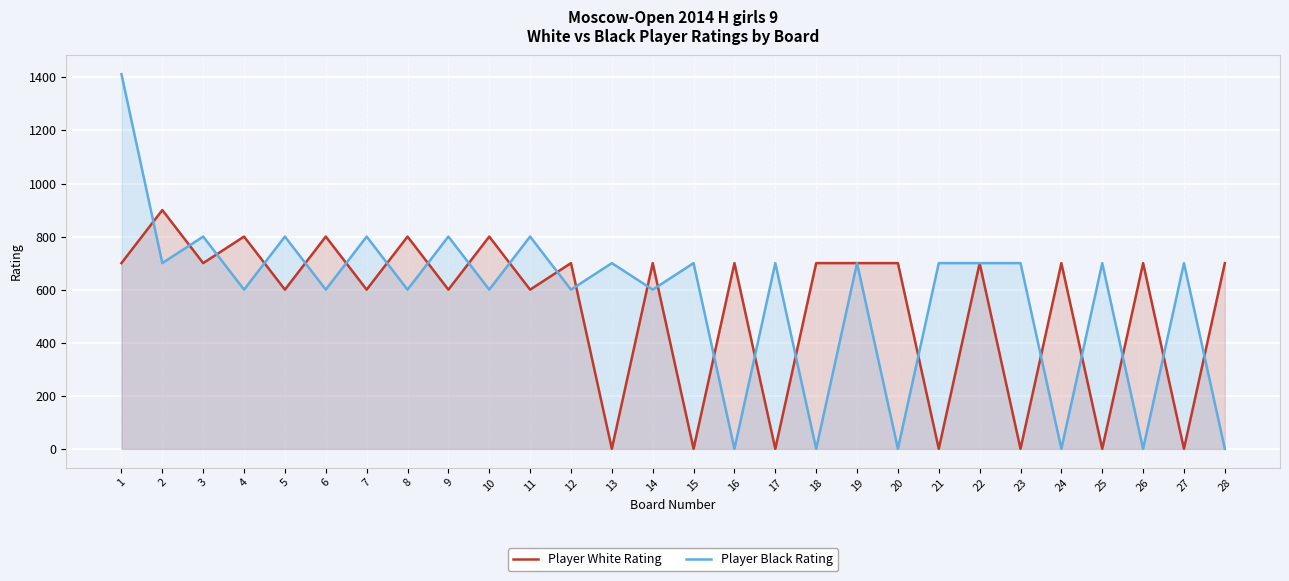

Rank the series at 19 from highest to lowest value.

Player White Rating, Player Black Rating